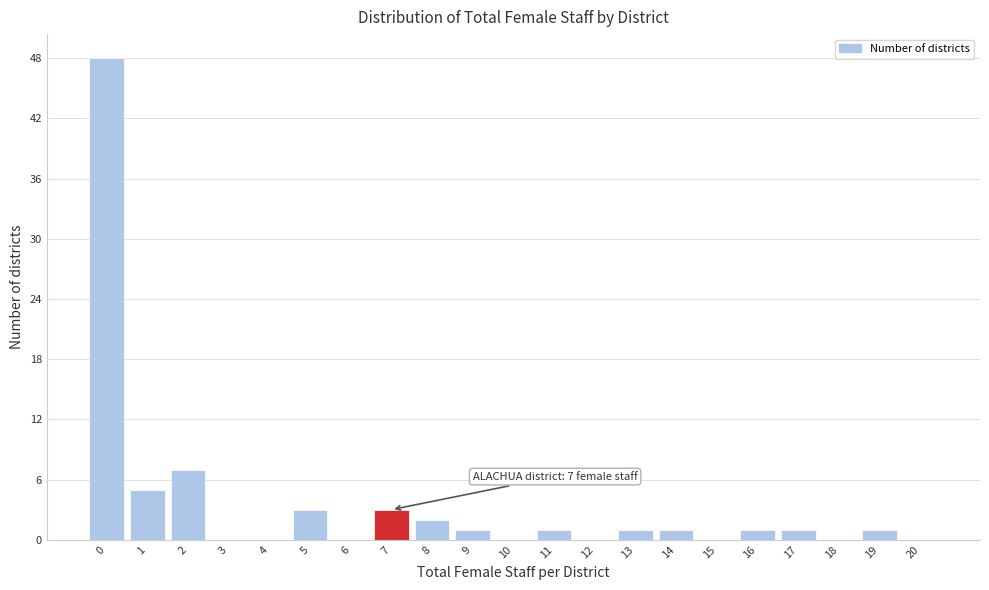

Reading left to right, transcribe all the data shown in this chart.

0=48	1=5	2=7	3=0	4=0	5=3	6=0	7=3	8=2	9=1	10=0	11=1	12=0	13=1	14=1	15=0	16=1	17=1	18=0	19=1	20=0